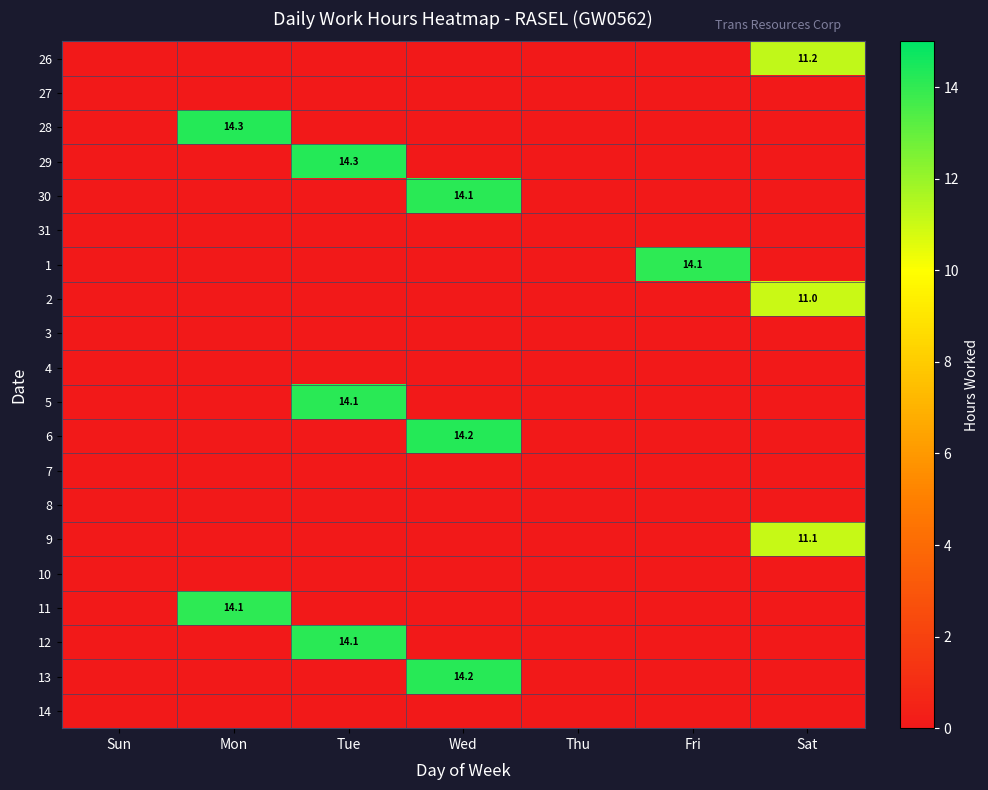

Read the 26 value at Sat.

11.2